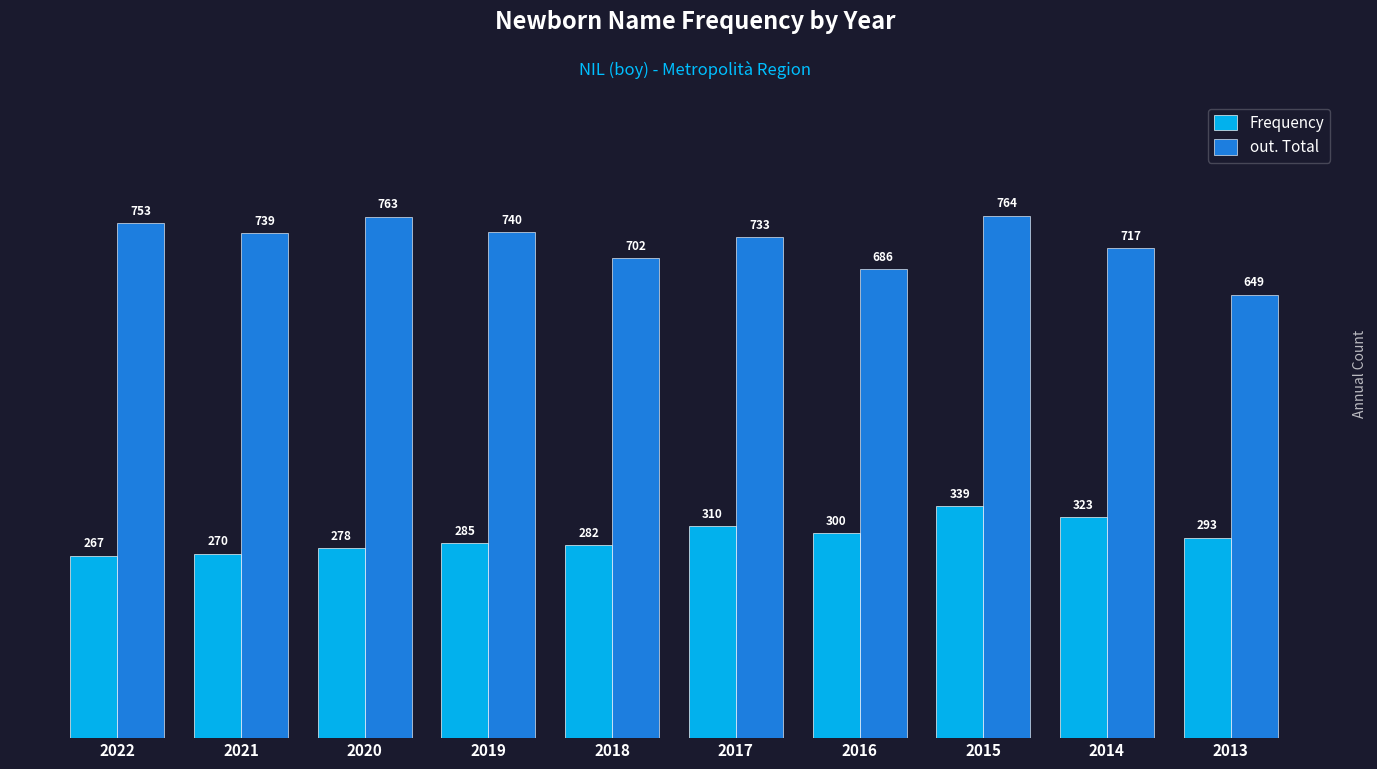

What is the difference between the maximum and minimum values in the out. Total series?

115